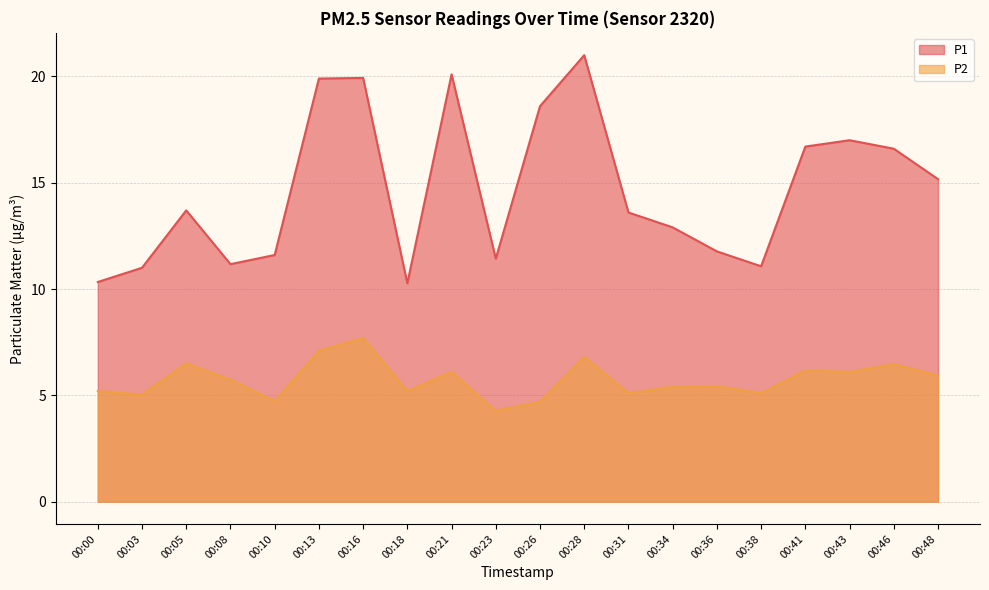

At which label is P2 closest to 5?

00:03